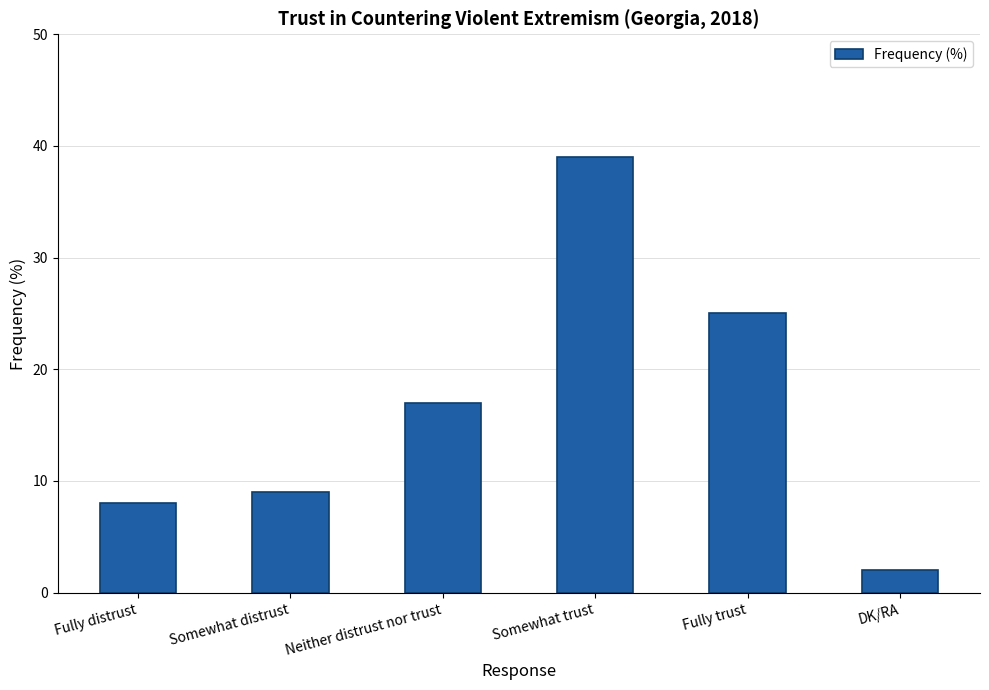

Reading left to right, transcribe all the data shown in this chart.

Fully distrust=8	Somewhat distrust=9	Neither distrust nor trust=17	Somewhat trust=39	Fully trust=25	DK/RA=2